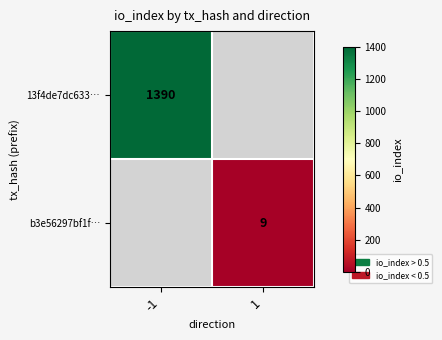

Between 1 and -1, which is larger?

-1